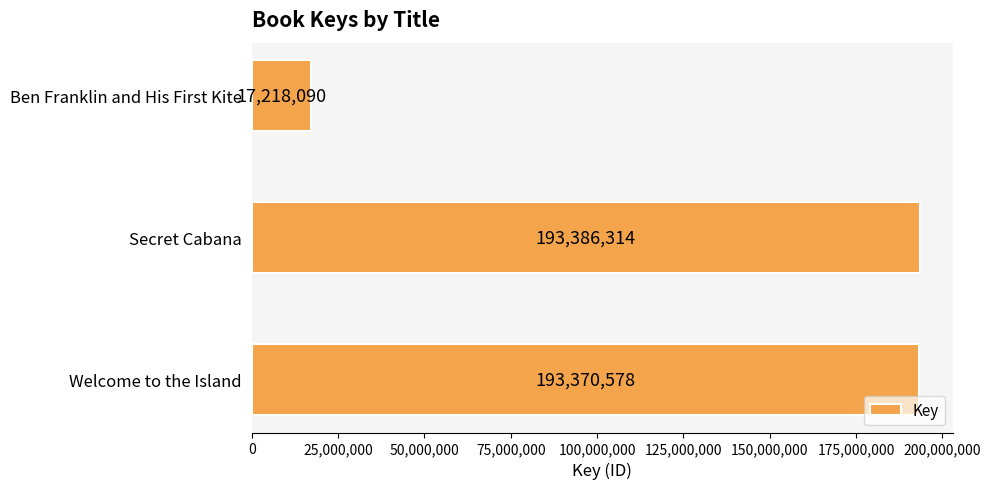

Does the chart contain any negative values?

No